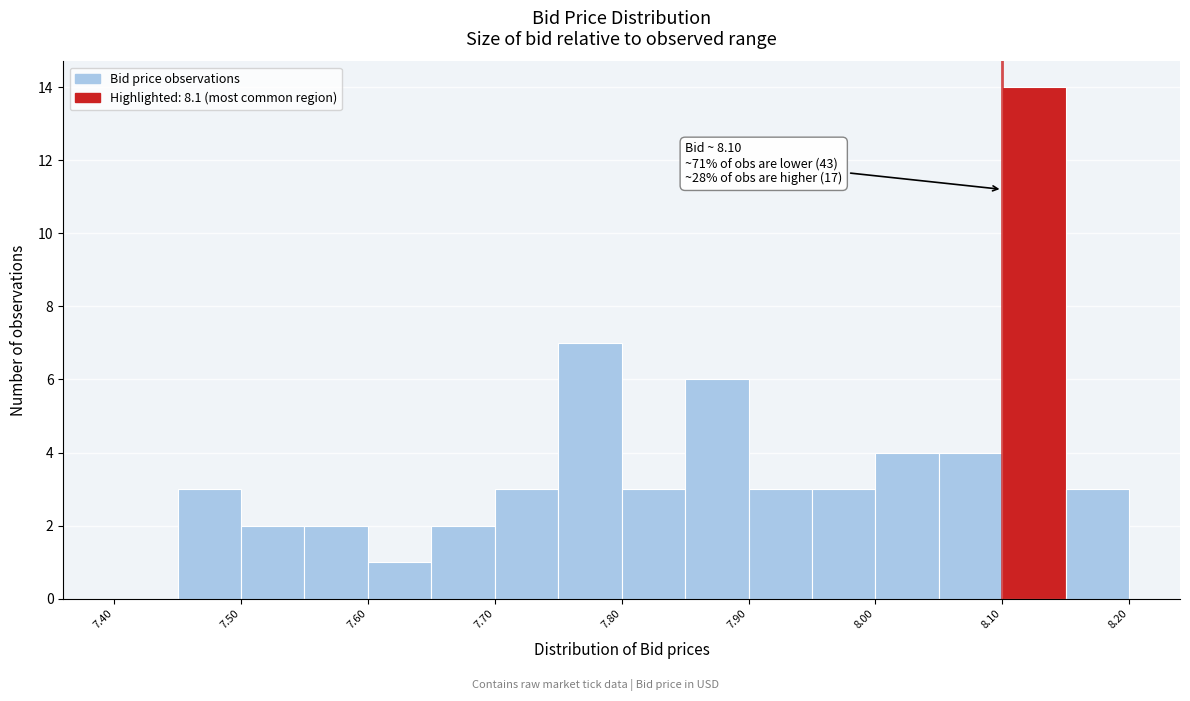

Which range on the x-axis has the tallest bar?

8.10 to 8.15